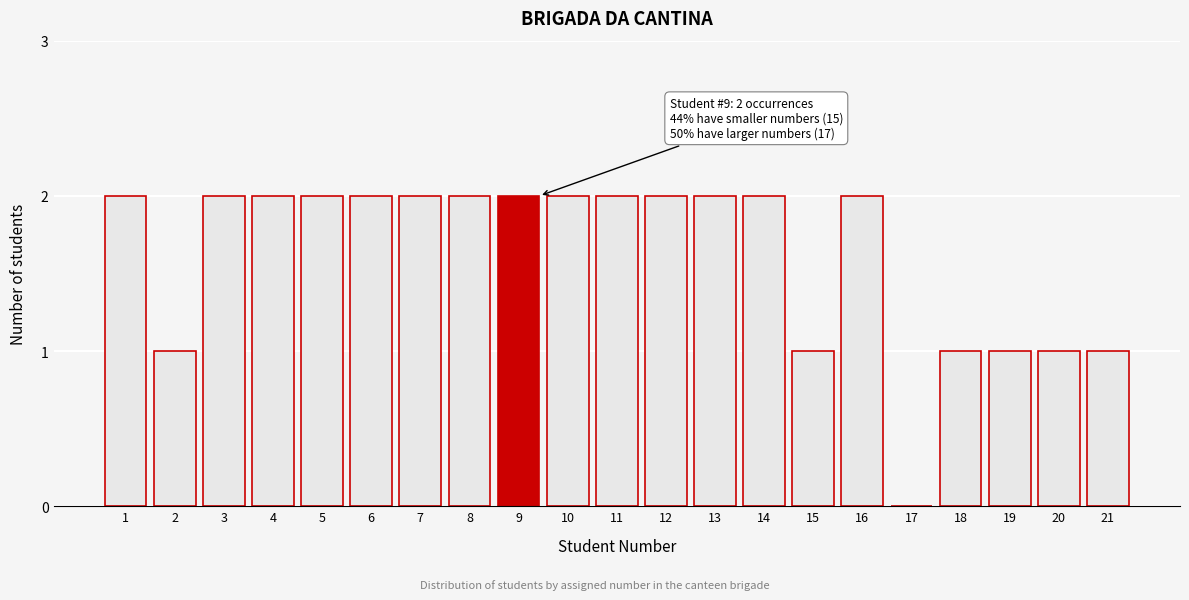

Reading left to right, what are all the values shown in this chart?

1=2	2=1	3=2	4=2	5=2	6=2	7=2	8=2	9=2	10=2	11=2	12=2	13=2	14=2	15=1	16=2	17=0	18=1	19=1	20=1	21=1